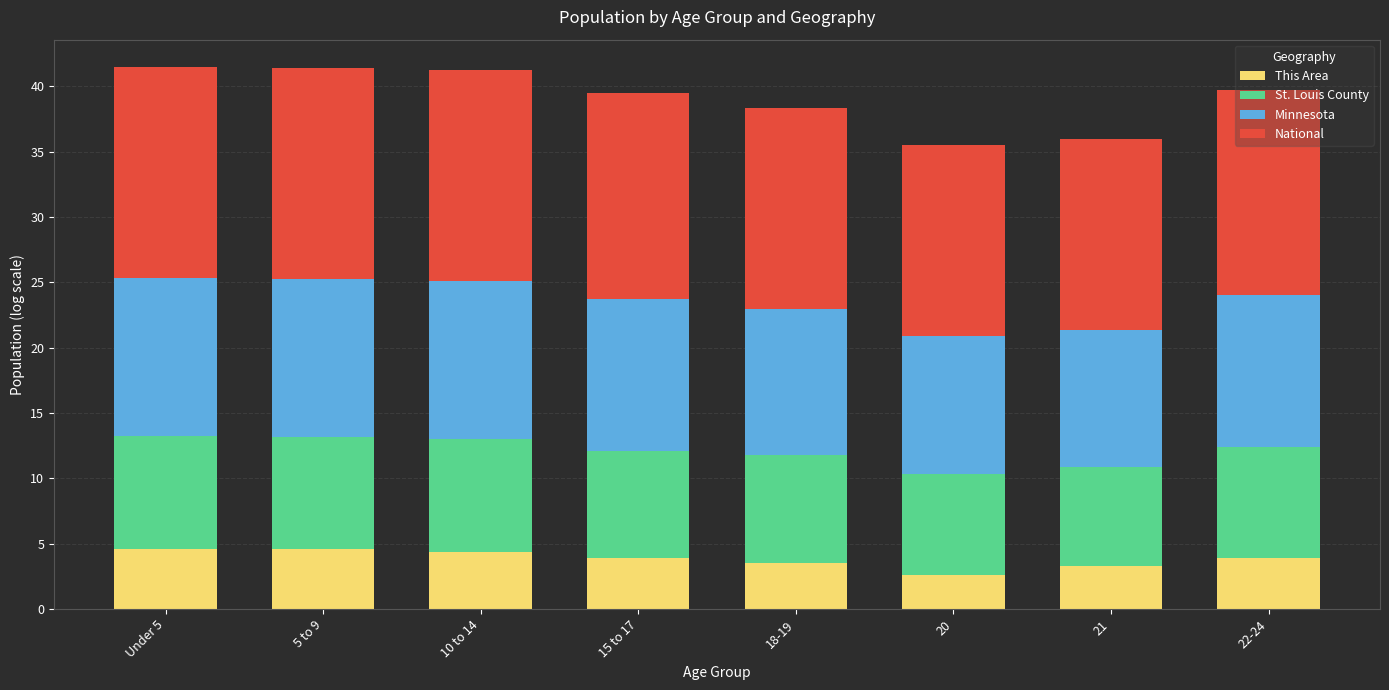

What is the maximum value for This Area?

4.6